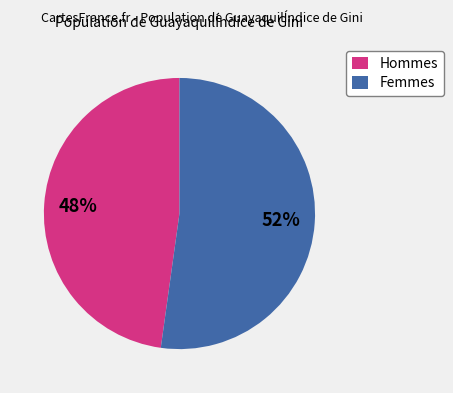

What is the ratio of the value at Femmes to the value at Hommes?

1.1